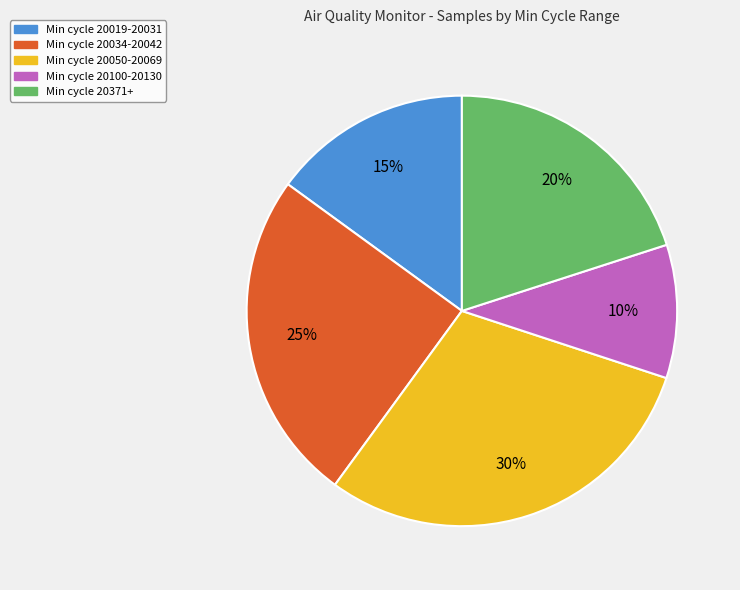

How many segments does this pie chart have?

5